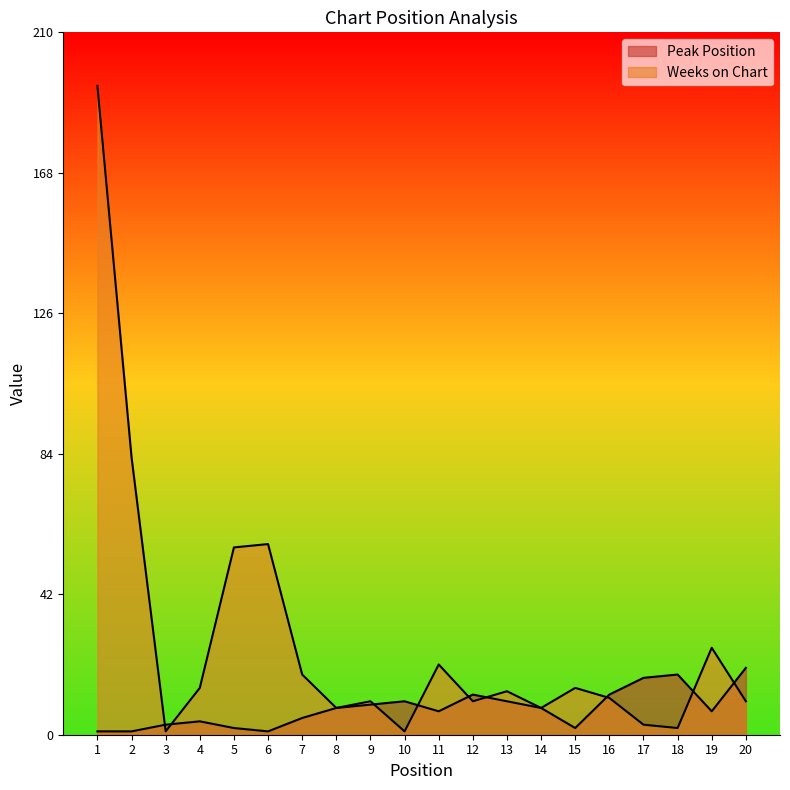

What is the highest value of the Peak Position series?

20